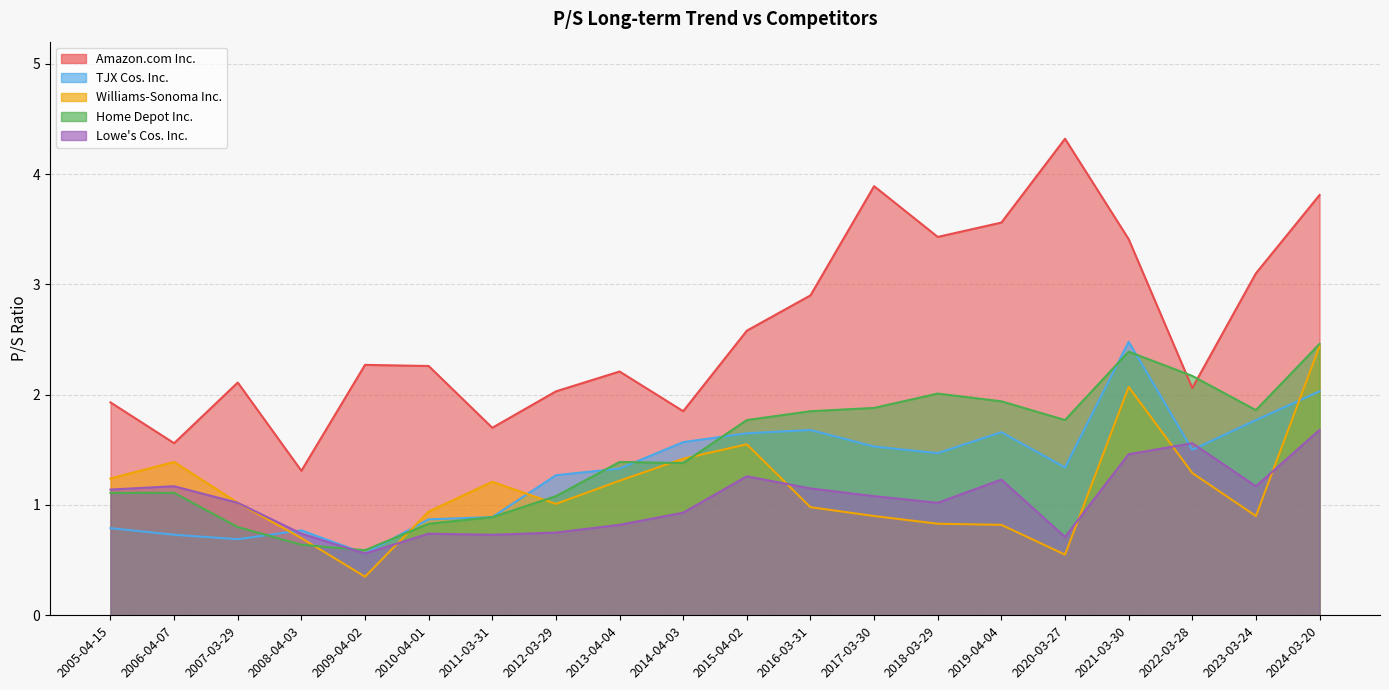

List the series in order of their peak value, lowest first.

Lowe's Cos. Inc., Williams-Sonoma Inc., Home Depot Inc., TJX Cos. Inc., Amazon.com Inc.